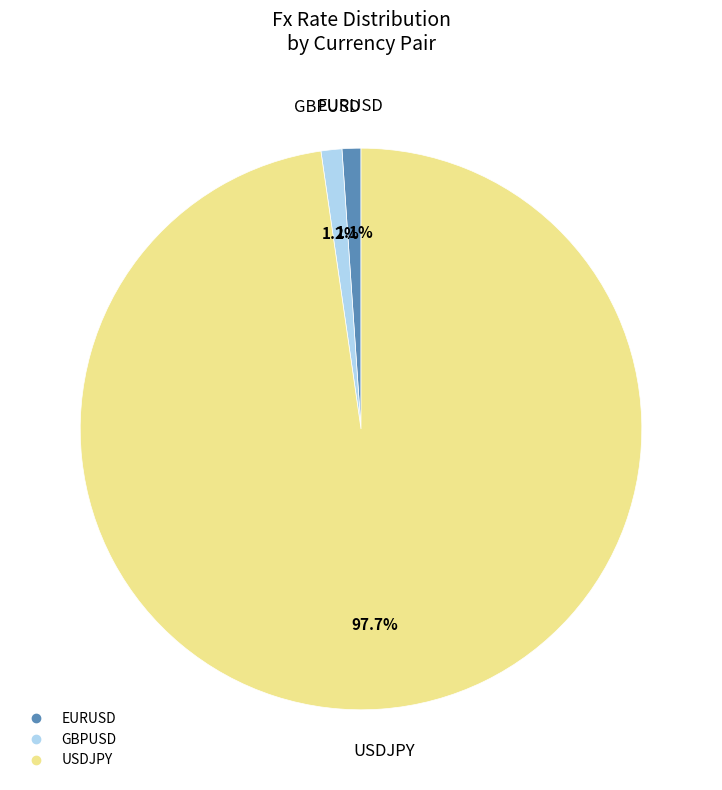

Count the number of slices in the pie.

3